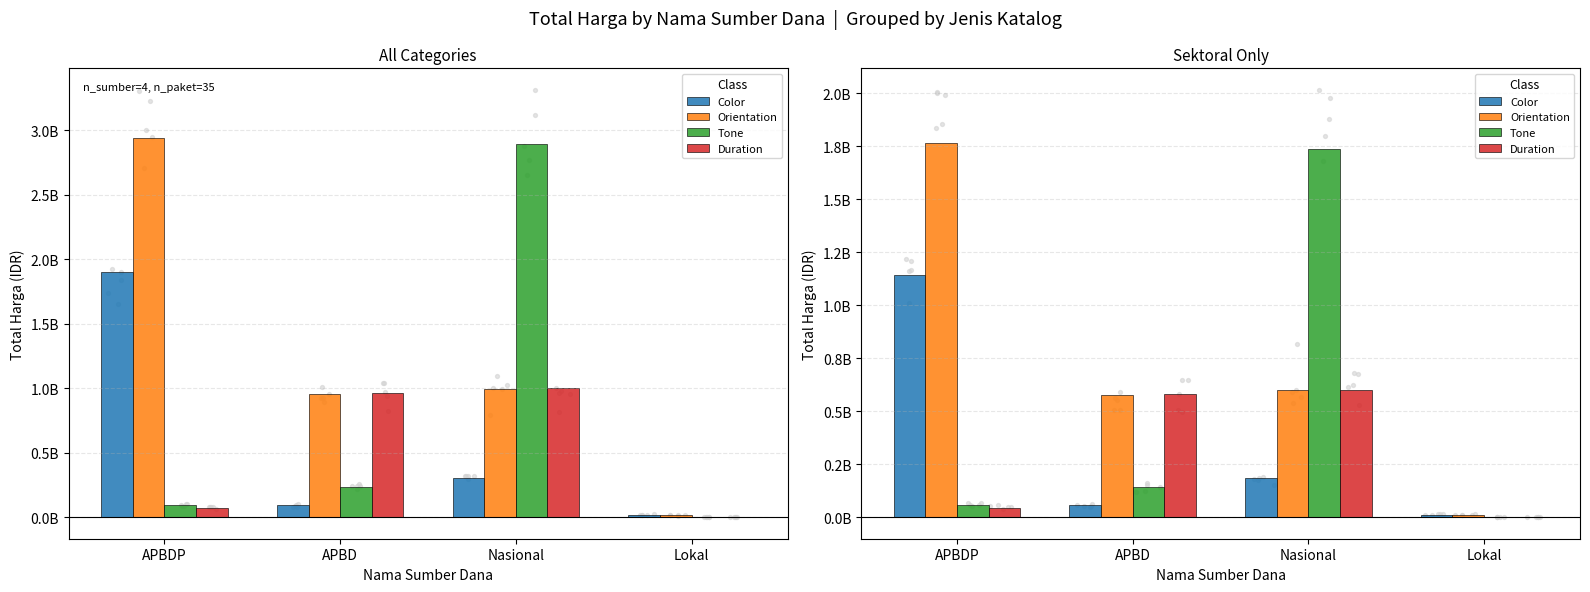

Which series has the widest spread of Y values?

Orientation